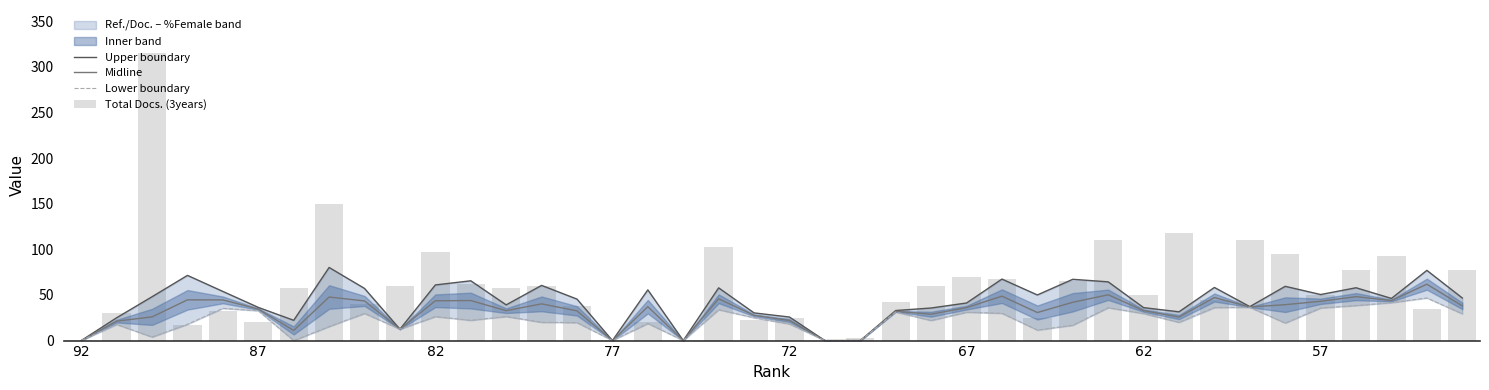

Which series has the largest total across all categories?

Total Docs. (3years)